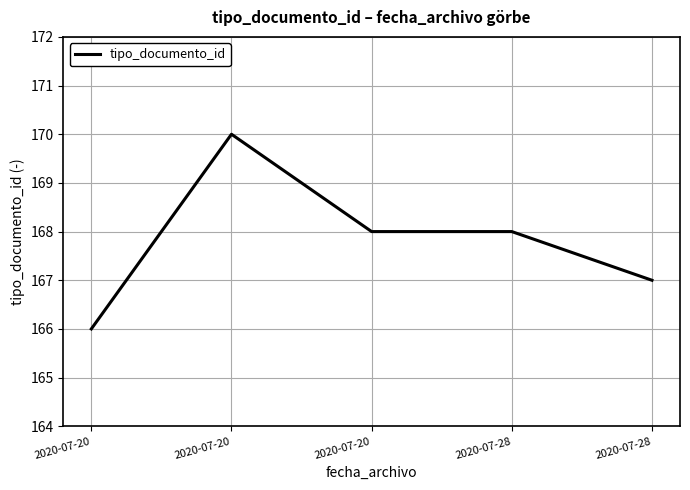

Does the chart have visible grid lines?

Yes